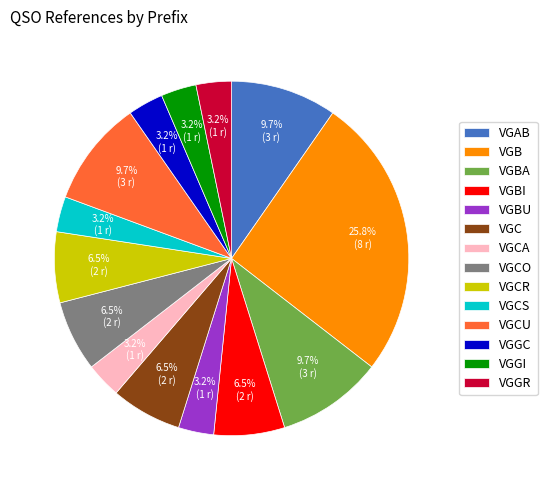

How much of the chart is everything except VGCA?

96.8%